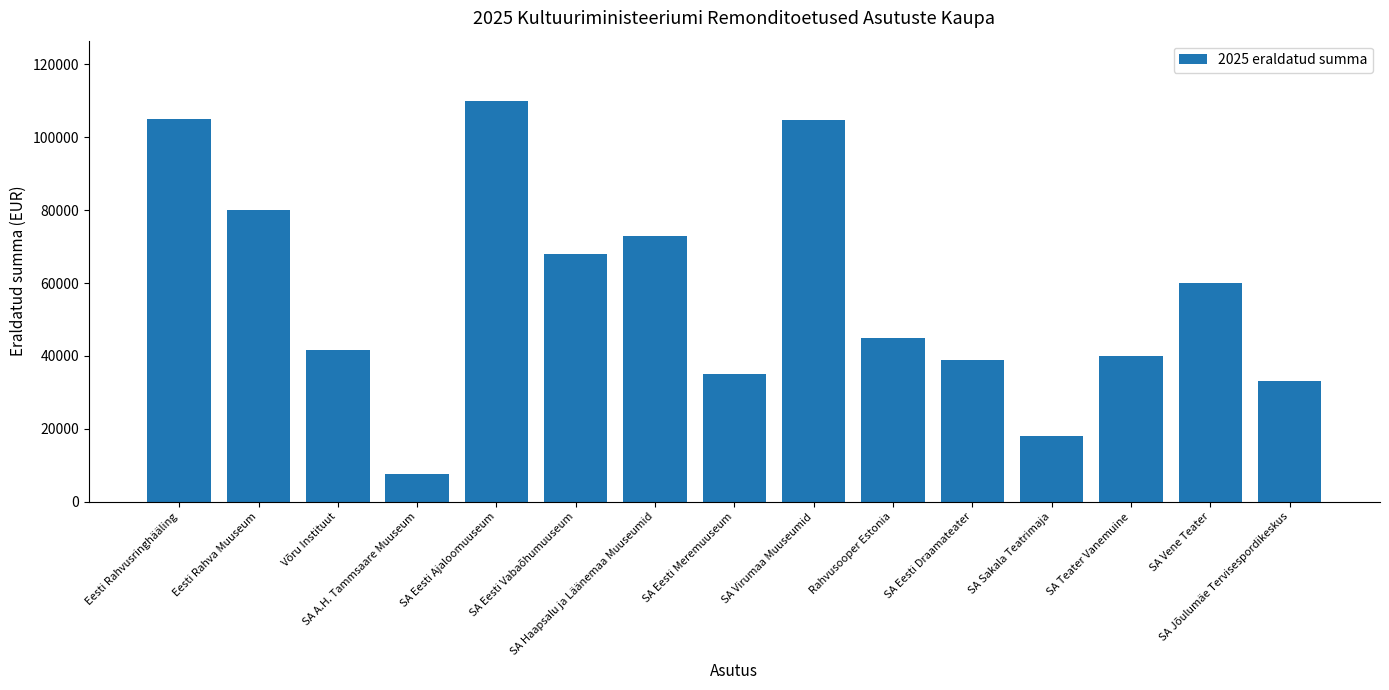

How many categories are shown in the chart?

15